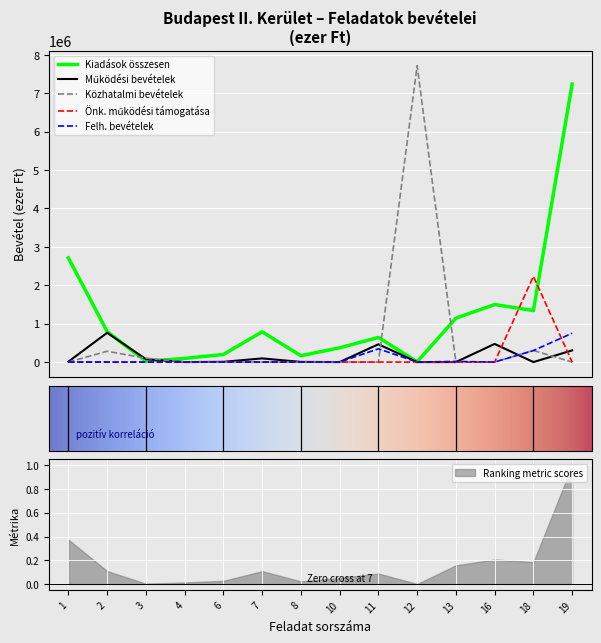

Reading right to left, transcribe all the data shown in this chart.

Kiadások összesen: 19=7239977.2	18=1341479.2	16=1498585.6	13=1143175.0	12=7228.0	11=641964.0	10=371669.0	8=165497.2	7=786500.1	6=198080.2	4=95844.0	3=21119.0	2=793959.0	1=2712211.0
Működési bevételek: 19=304260.6	18=0.0	16=472559.6	13=0.0	12=0.0	11=463142.0	10=314.0	8=4070.0	7=95209.1	6=6110.0	4=0.0	3=75705.0	2=762911.0	1=10795.0
Közhatalmi bevételek: 19=0.0	18=302000.0	16=0.0	13=0.0	12=7718247.0	11=0.0	10=0.0	8=0.0	7=0.0	6=0.0	4=0.0	3=100000.0	2=281760.0	1=0.0
Önk. működési támogatása: 19=0.0	18=2233549.8	16=0.0	13=0.0	12=0.0	11=0.0	10=0.0	8=697.4	7=0.0	6=0.0	4=0.0	3=0.0	2=0.0	1=0.0
Felh. bevételek: 19=750678.0	18=300000.0	16=0.0	13=16500.0	12=0.0	11=345000.0	10=0.0	8=0.0	7=0.0	6=0.0	4=0.0	3=0.0	2=0.0	1=0.0